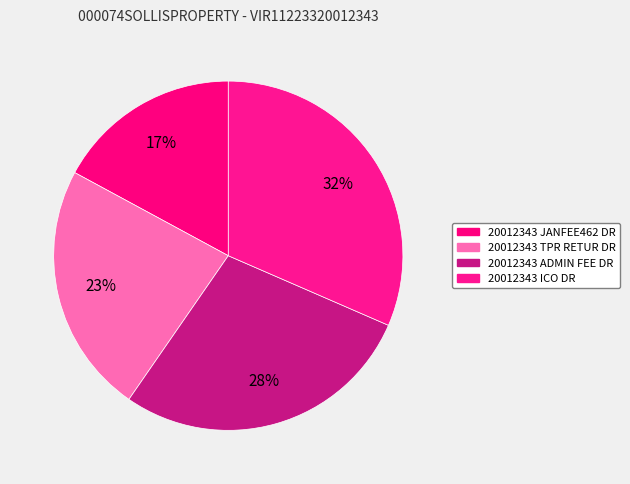

To the nearest percent, what percentage of the pie is 20012343 TPR RETUR DR?

23%